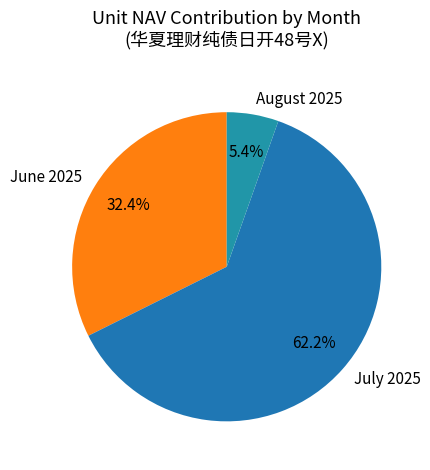

Does any single category account for the majority?

Yes